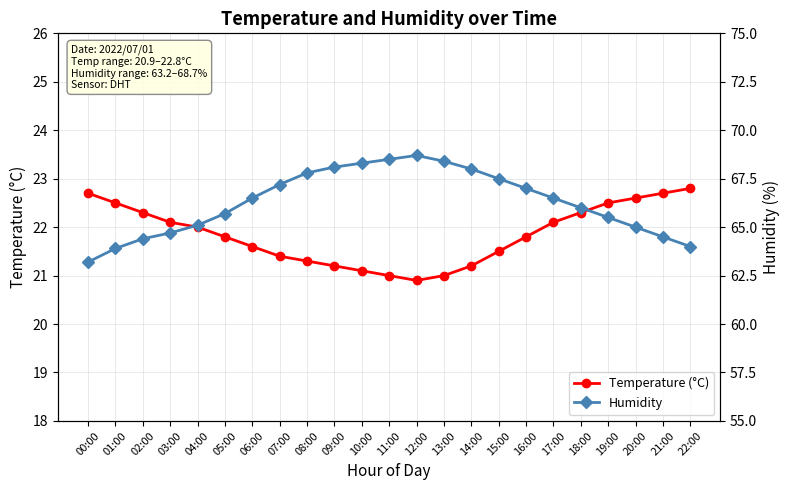

Is the value of Humidity at 09:00 greater than the value of Temperature (°C) at 18:00?

Yes